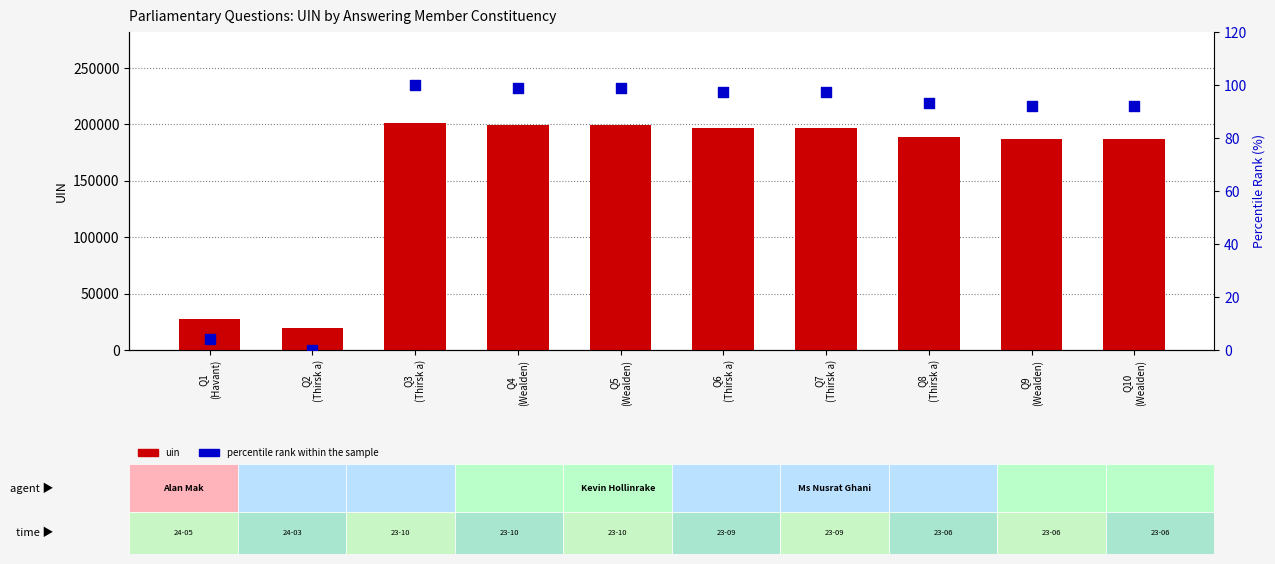

Is the value of uin at Q10
(Wealden) greater than the value of percentile rank within the sample at Q9
(Wealden)?

Yes